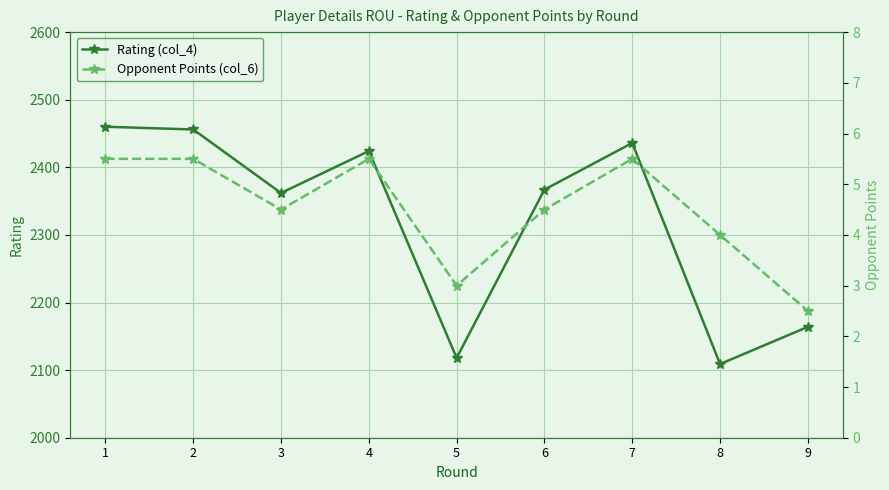

Count the Opponent Points (col_6) values in the range 4 to 5.

3